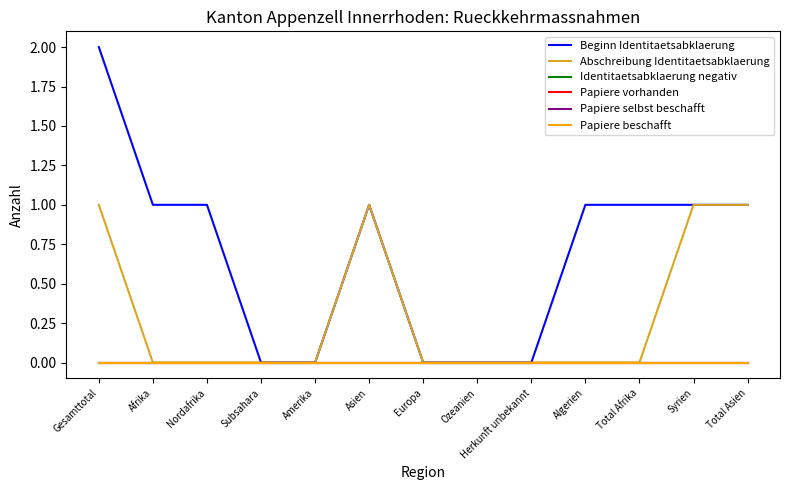

Does the chart display data point markers on the line(s)?

No